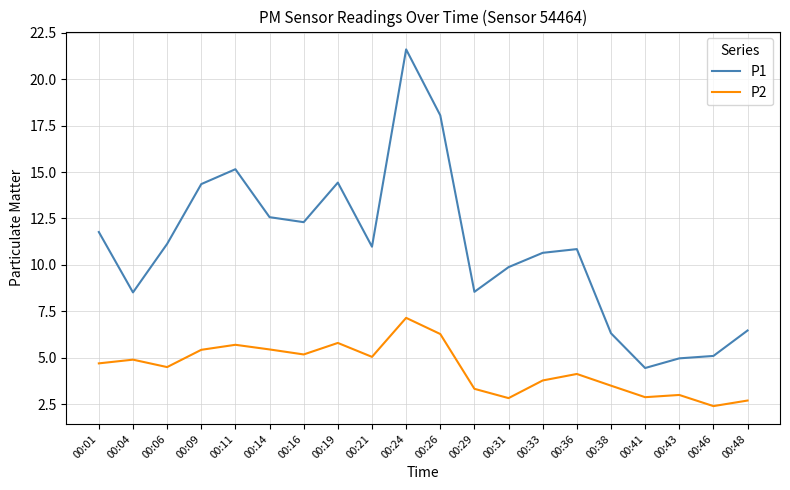

Rank the series by their maximum value, from lowest to highest.

P2, P1